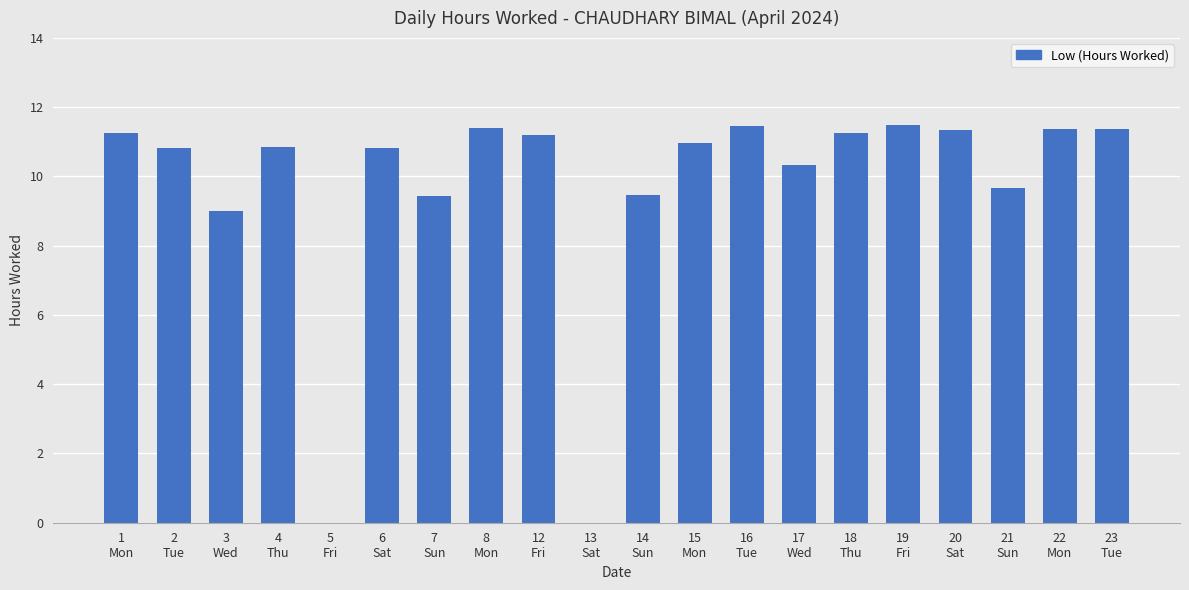

Where does the data first go above 10?

1
Mon